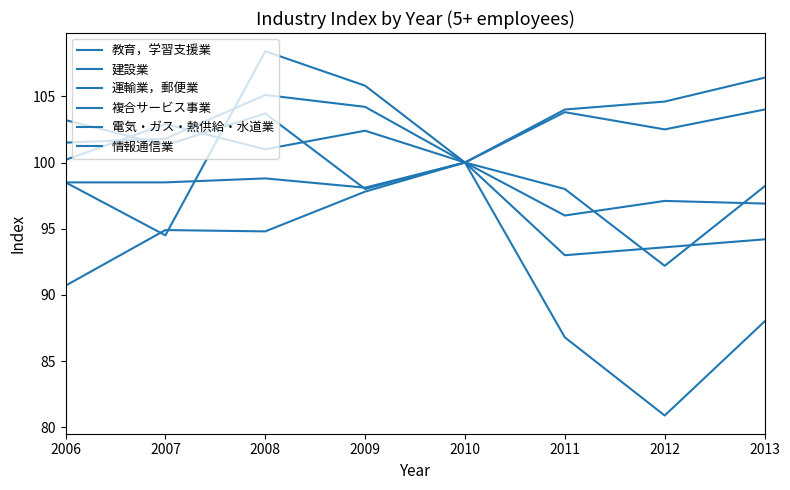

Does the chart have visible grid lines?

No